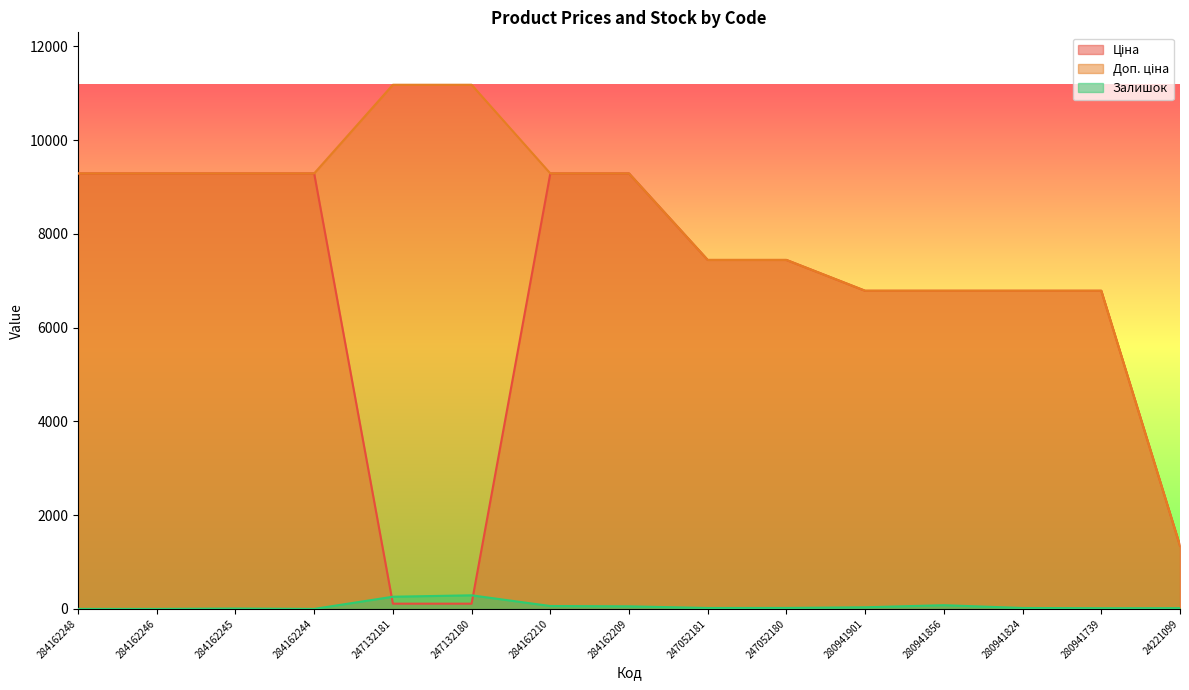

Count the number of data series in this chart.

3